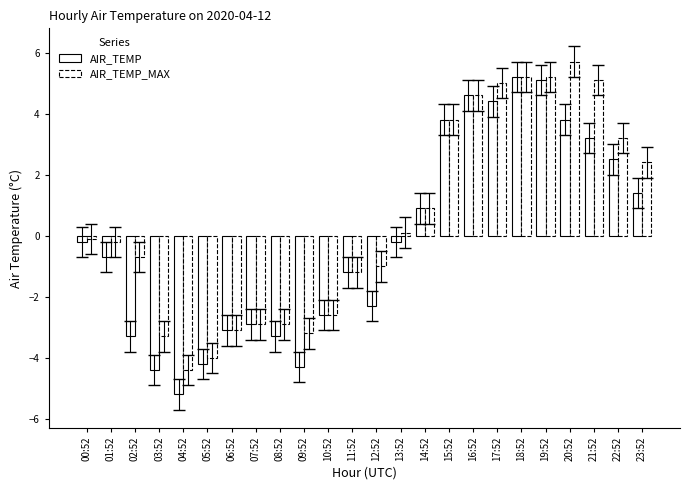

How many distinct data groups are displayed?

2